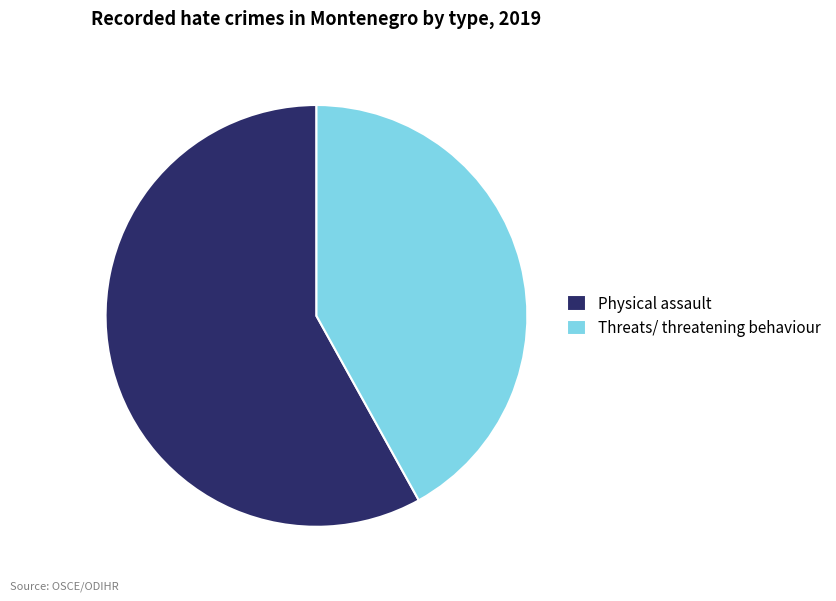

How many slices are in this pie chart?

2